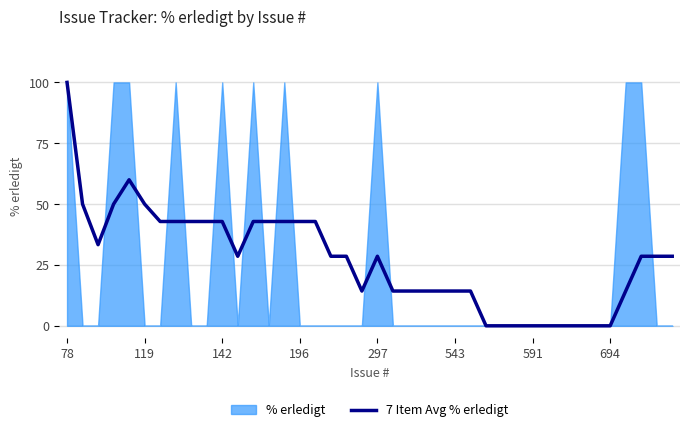

True or false: 7 Item Avg % erledigt has a value of 18.5 at 297.

False